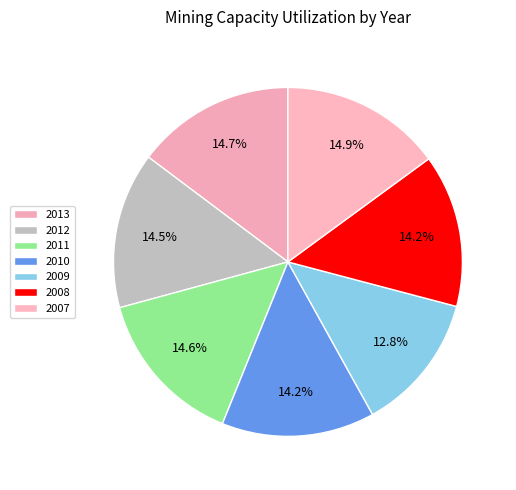

Combined, what portion of the pie is 2008 and 2009?

27.0%